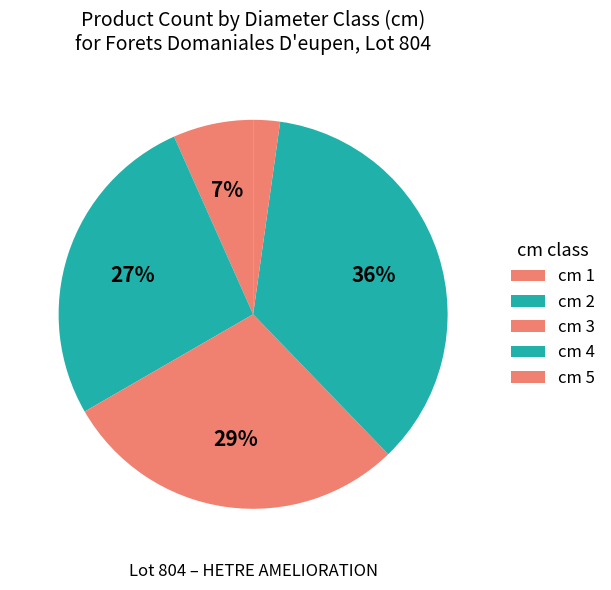

How many slices are in this pie chart?

5